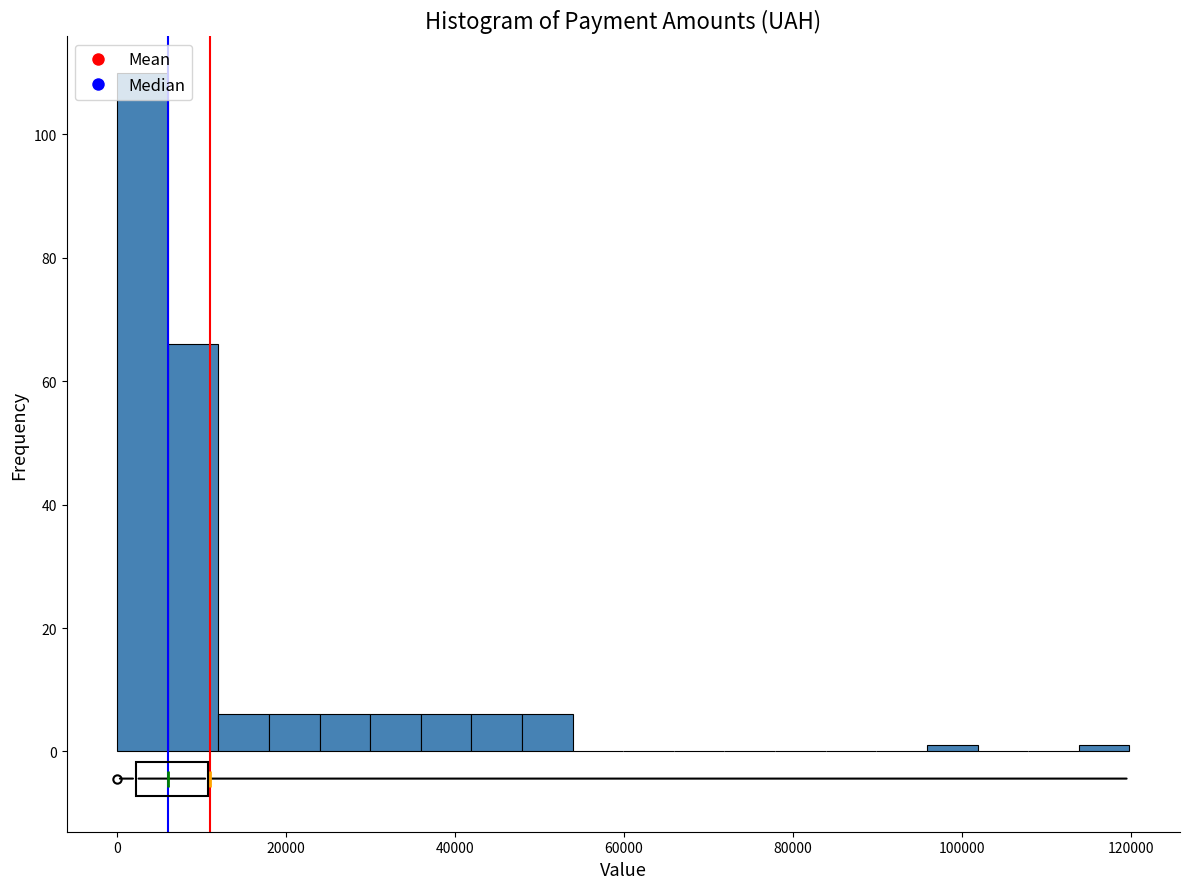

Around what value on the x-axis is the tallest bar? Give the approximate position of its centre, as read against the axis.

4000